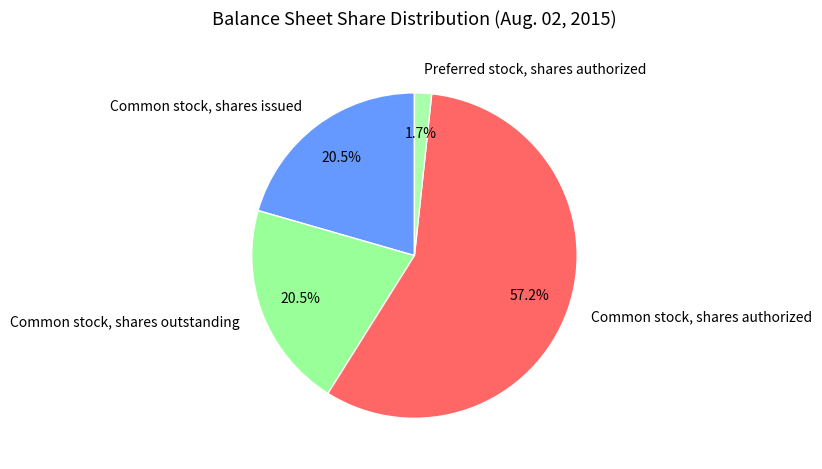

Do Common stock, shares authorized and Preferred stock, shares authorized together represent more than half of the pie?

Yes